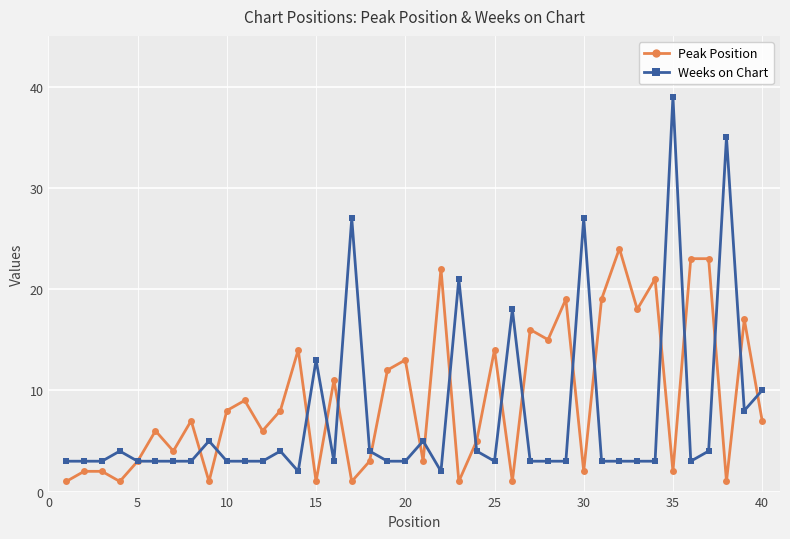

What is the value of the Peak Position point at the 25th from the left?

14